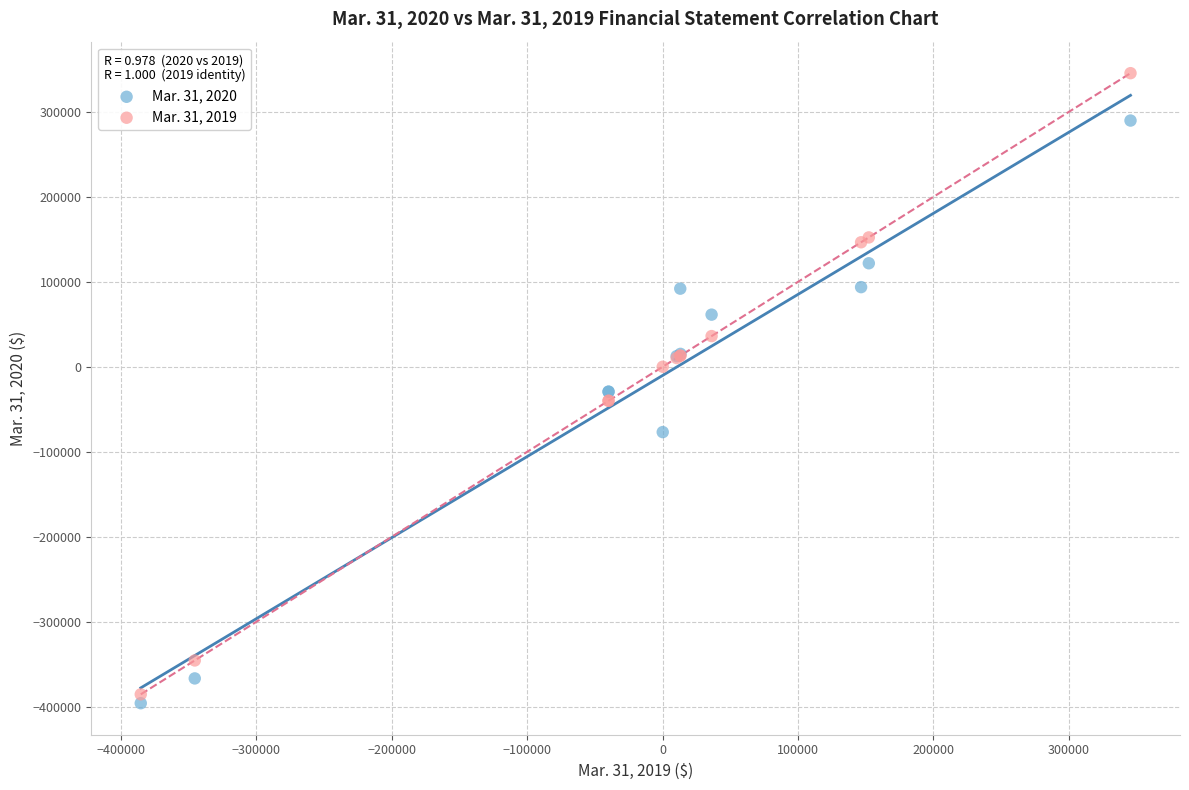

Which series has the largest Y range (max minus min)?

Mar. 31, 2019